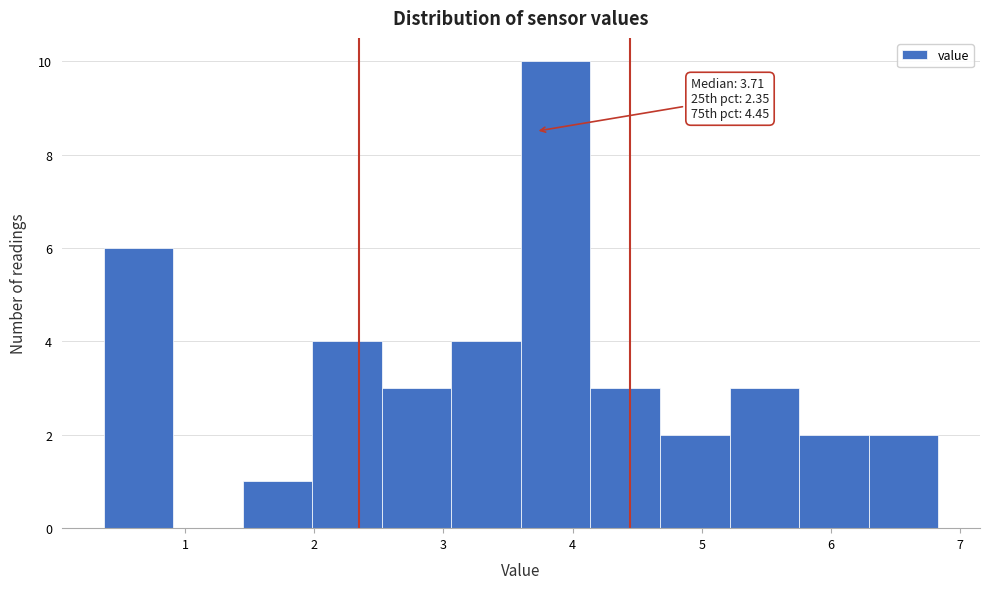

Over which range of the x-axis is the bar tallest?

3.6 to 4.1